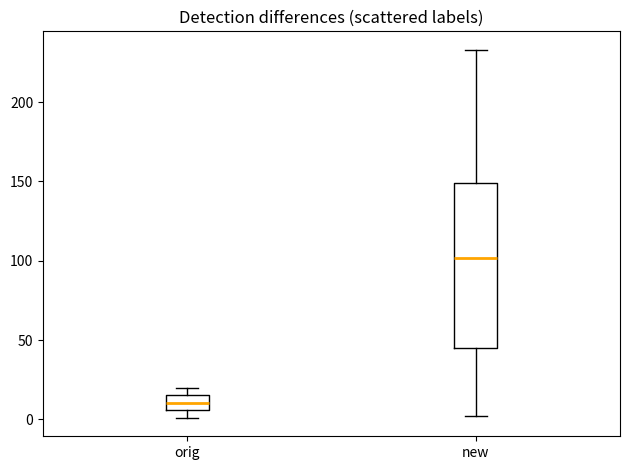

Reading left to right, read every box against the y-axis: the position of its median line, the range the box covers, and the ends of its whiskers. The values are not printed on the chart, so give them approximately, as read against the axis.

orig: median 10, box 5 to 15, whiskers 0 to 20
new: median 100, box 45 to 150, whiskers 0 to 235